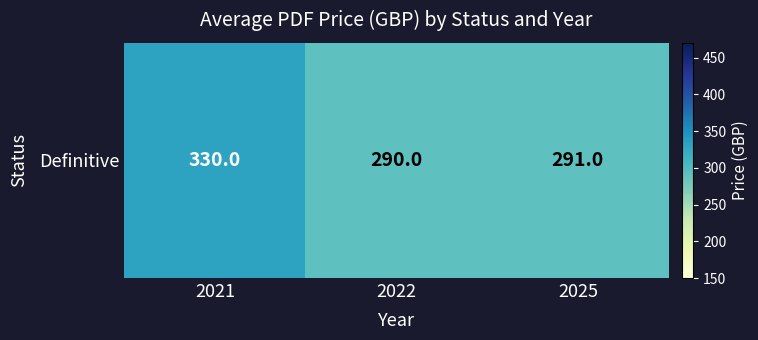

What is the smallest value displayed?

290.0